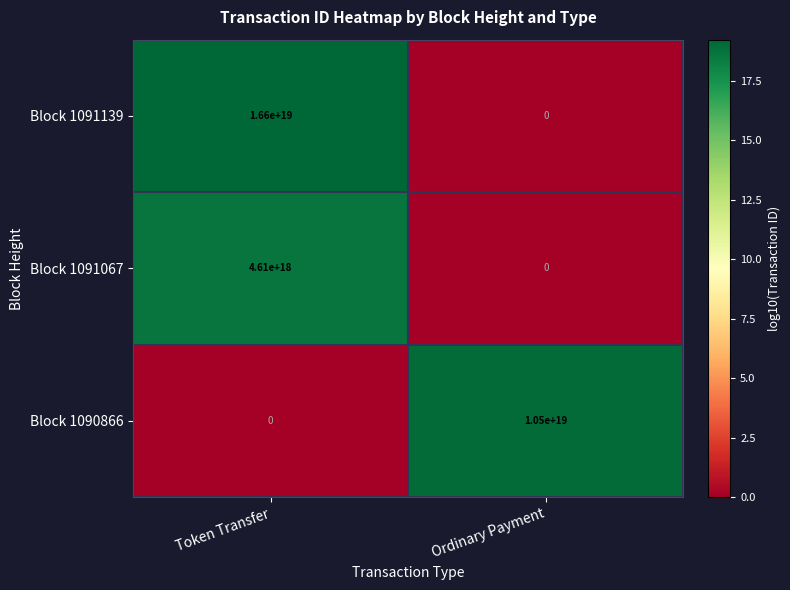

Count the number of data series in this chart.

3